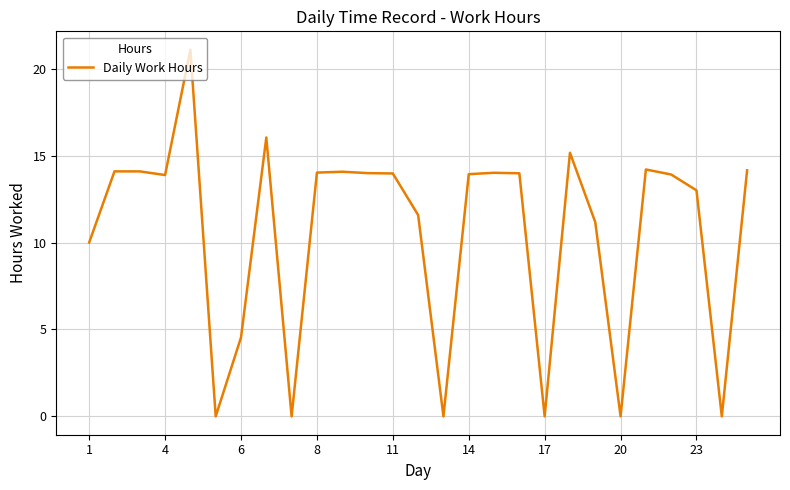

What is the maximum value shown in the chart?

21.1